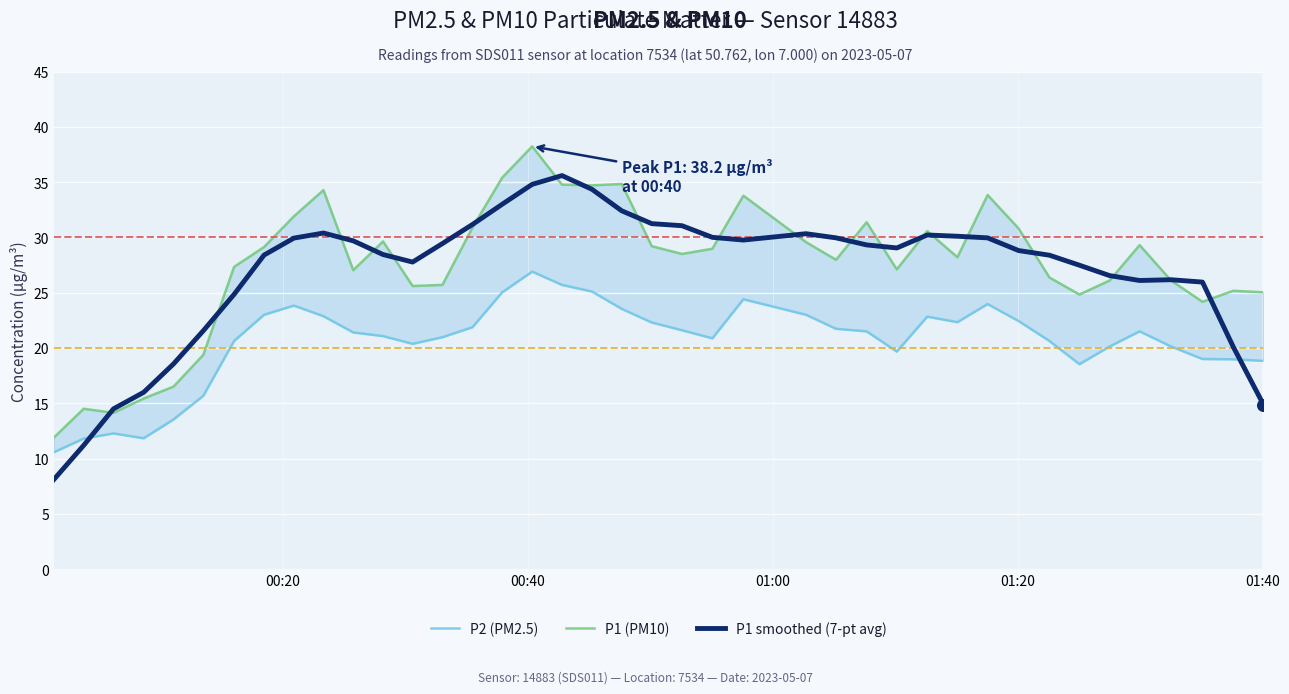

Which series has the largest Y range (max minus min)?

P1 smoothed (7-pt avg)